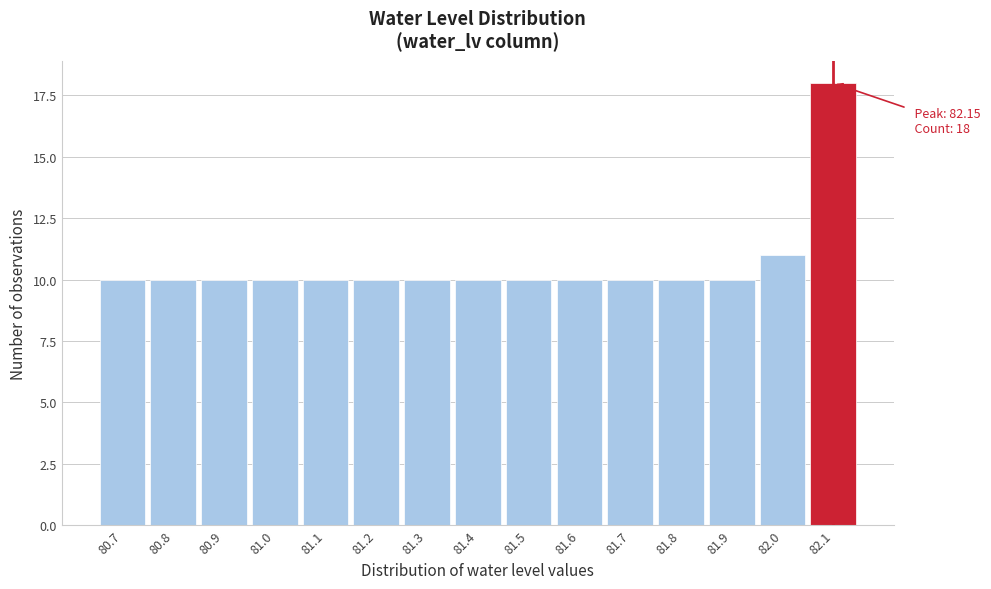

Reading right to left, list all the values displayed in this chart.

18	11	10	10	10	10	10	10	10	10	10	10	10	10	10